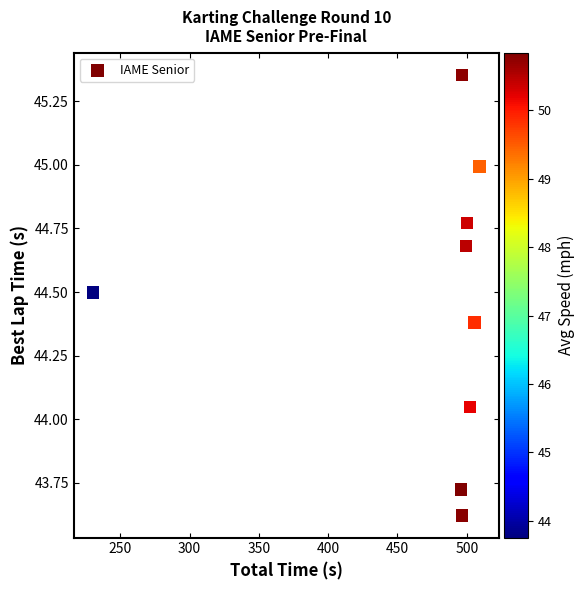

What is the average X value?

470.6